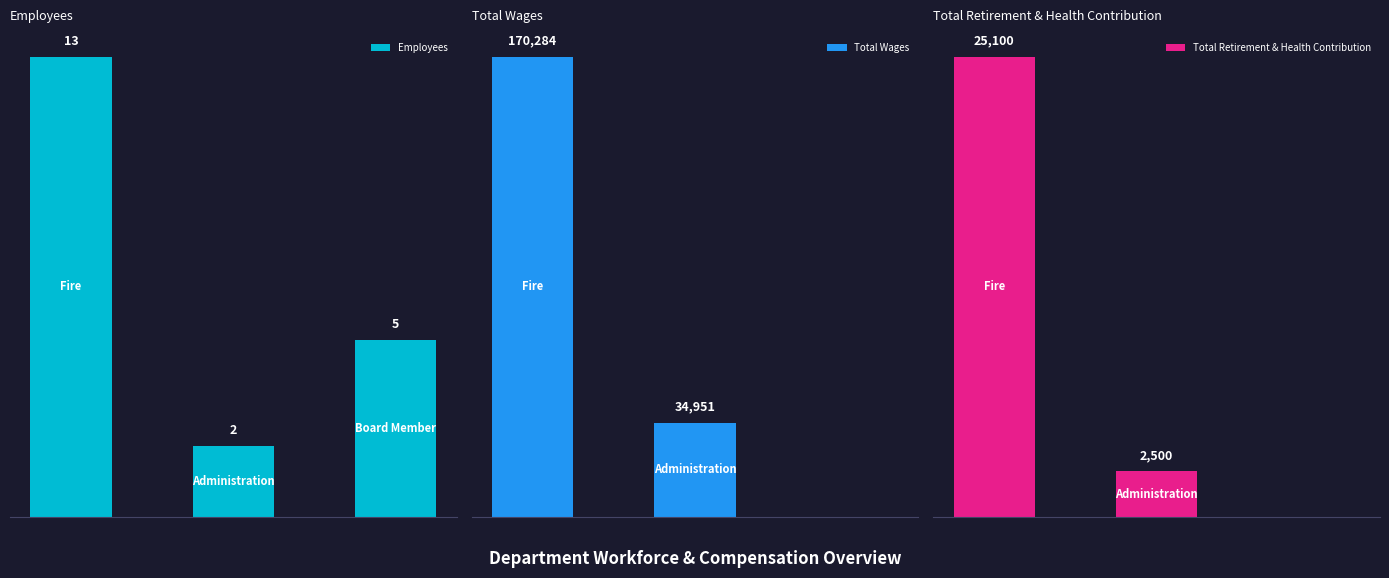

What is the highest value of the Total Retirement & Health Contribution series?

25100